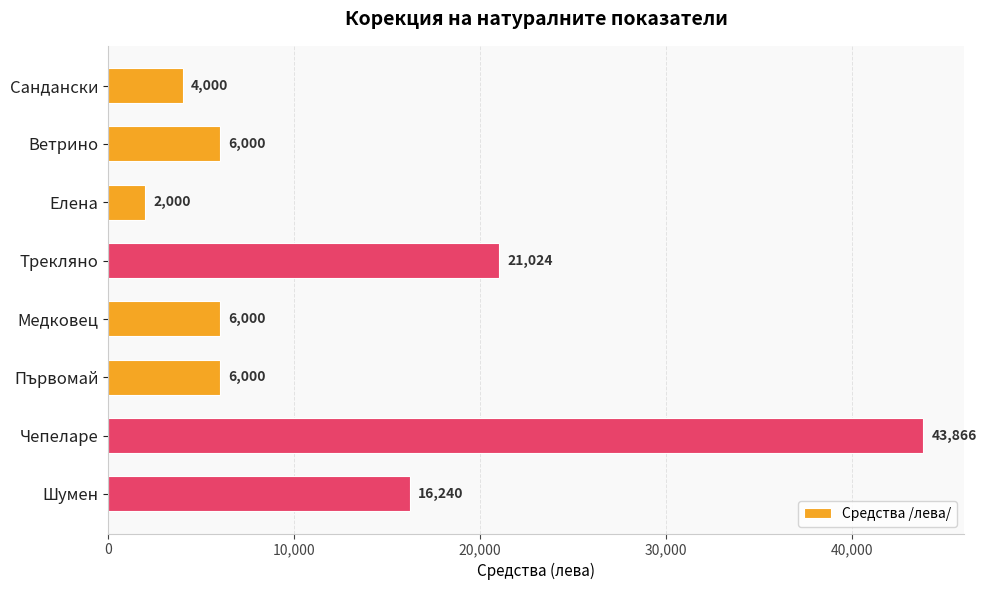

What is the average value?

13141